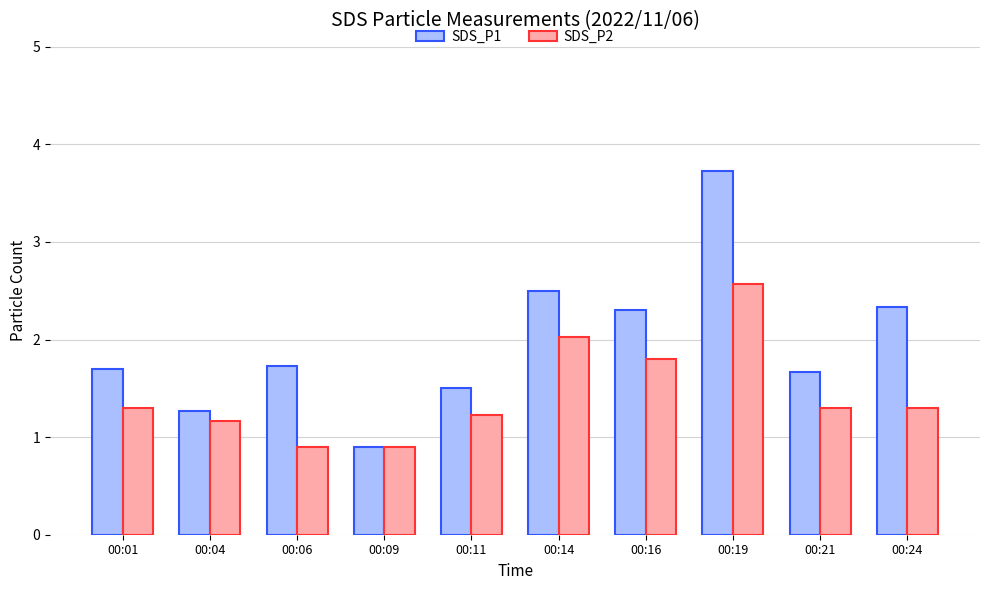

Reading left to right, list all the values displayed in this chart.

SDS_P1: 1.7	1.3	1.7	0.9	1.5	2.5	2.3	3.7	1.7	2.3
SDS_P2: 1.3	1.2	0.9	0.9	1.2	2.0	1.8	2.6	1.3	1.3